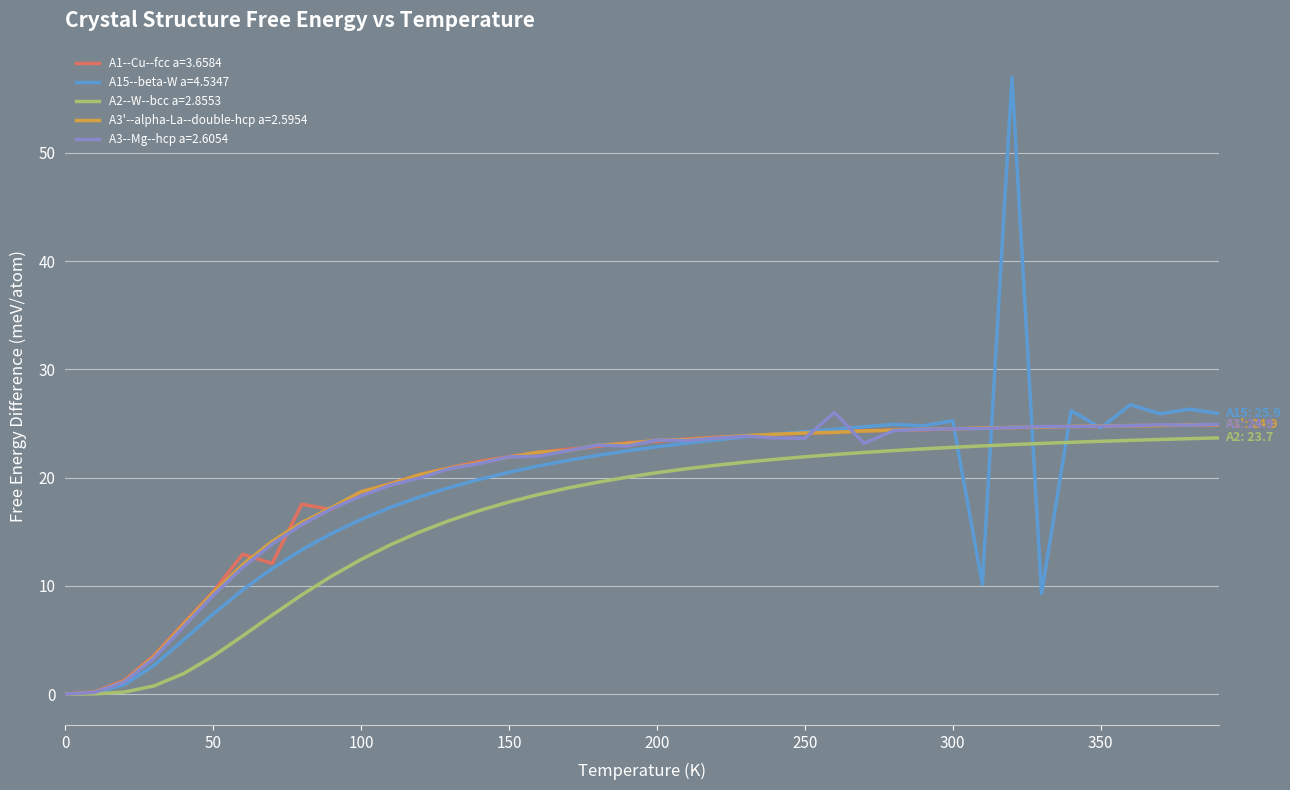

What are all the series names shown in the legend?

A1--Cu--fcc a=3.6584, A15--beta-W a=4.5347, A2--W--bcc a=2.8553, A3'--alpha-La--double-hcp a=2.5954, A3--Mg--hcp a=2.6054